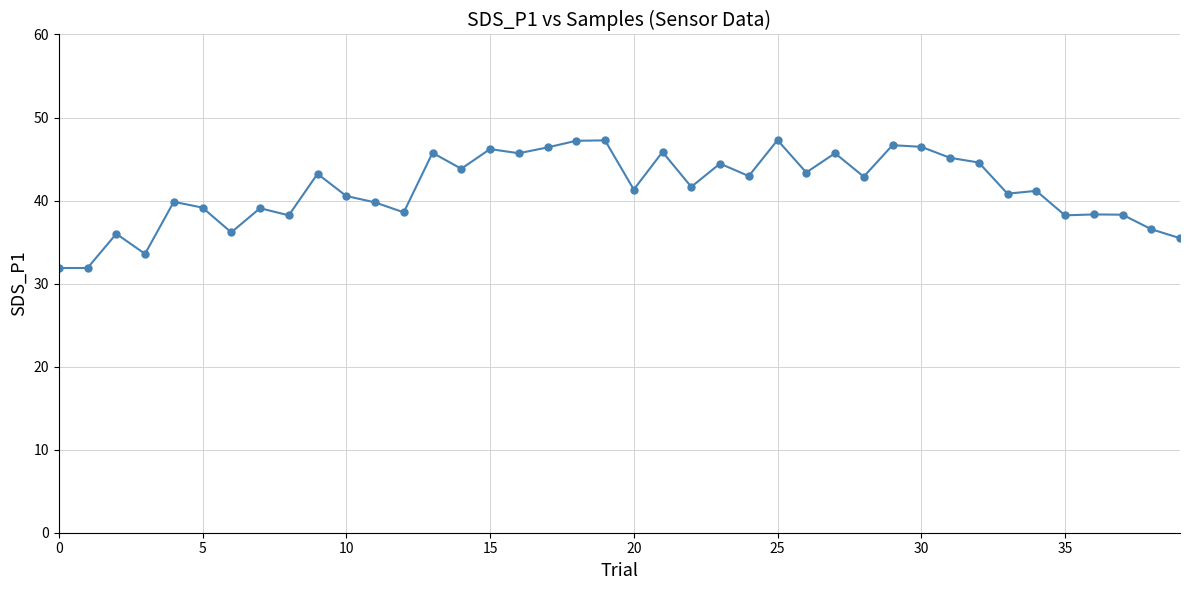

True or false: there are more than 1 points higher than both neighbors.

True